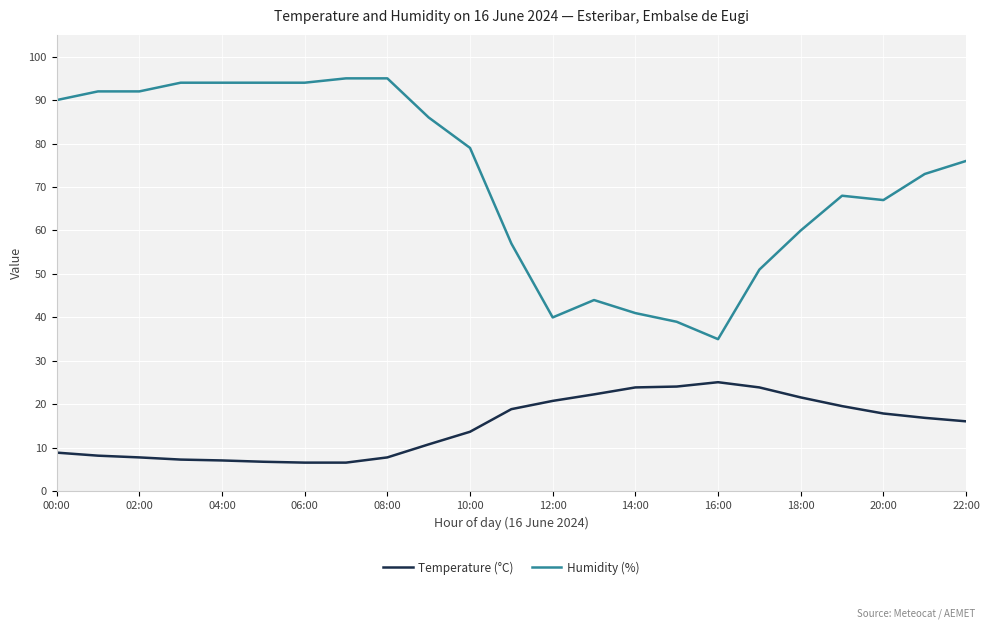

What is the minimum value for Temperature (°C)?

6.6